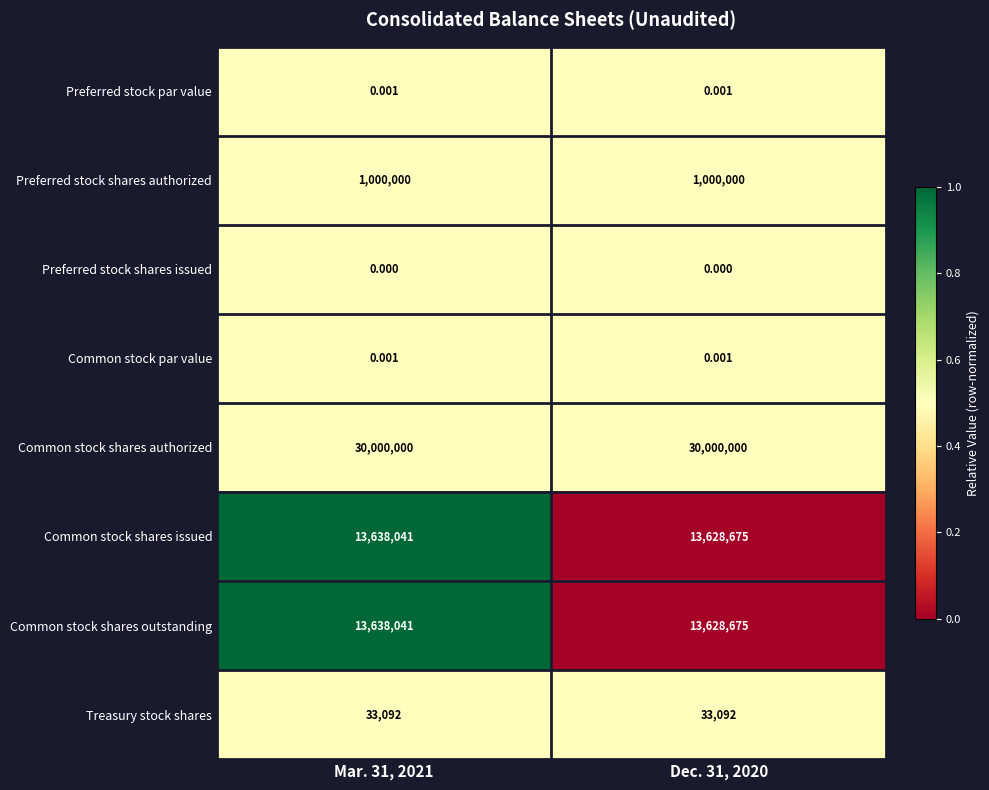

Is the value of Common stock shares issued at Dec. 31, 2020 greater than the value of Treasury stock shares at Dec. 31, 2020?

Yes